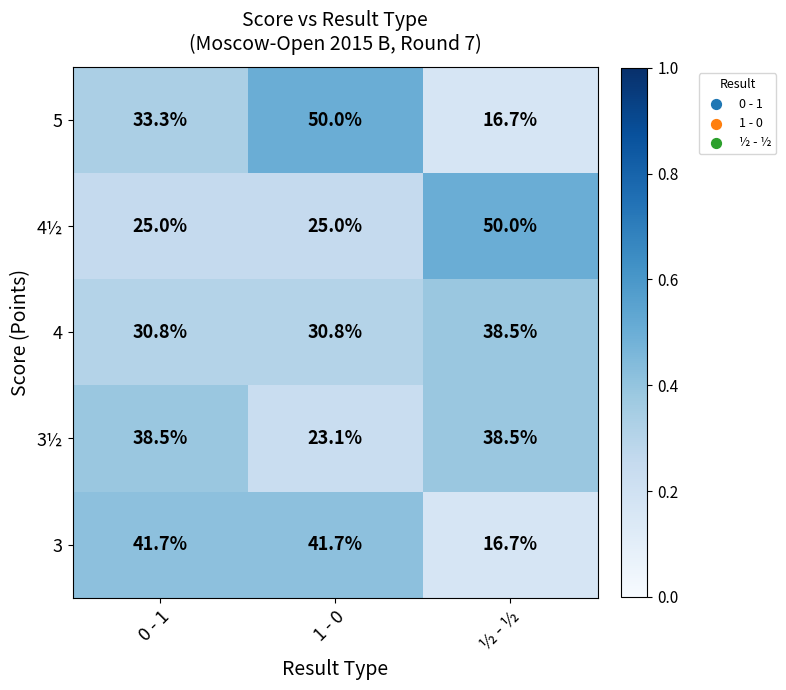

At which label does 5 first exceed 33?

0 - 1